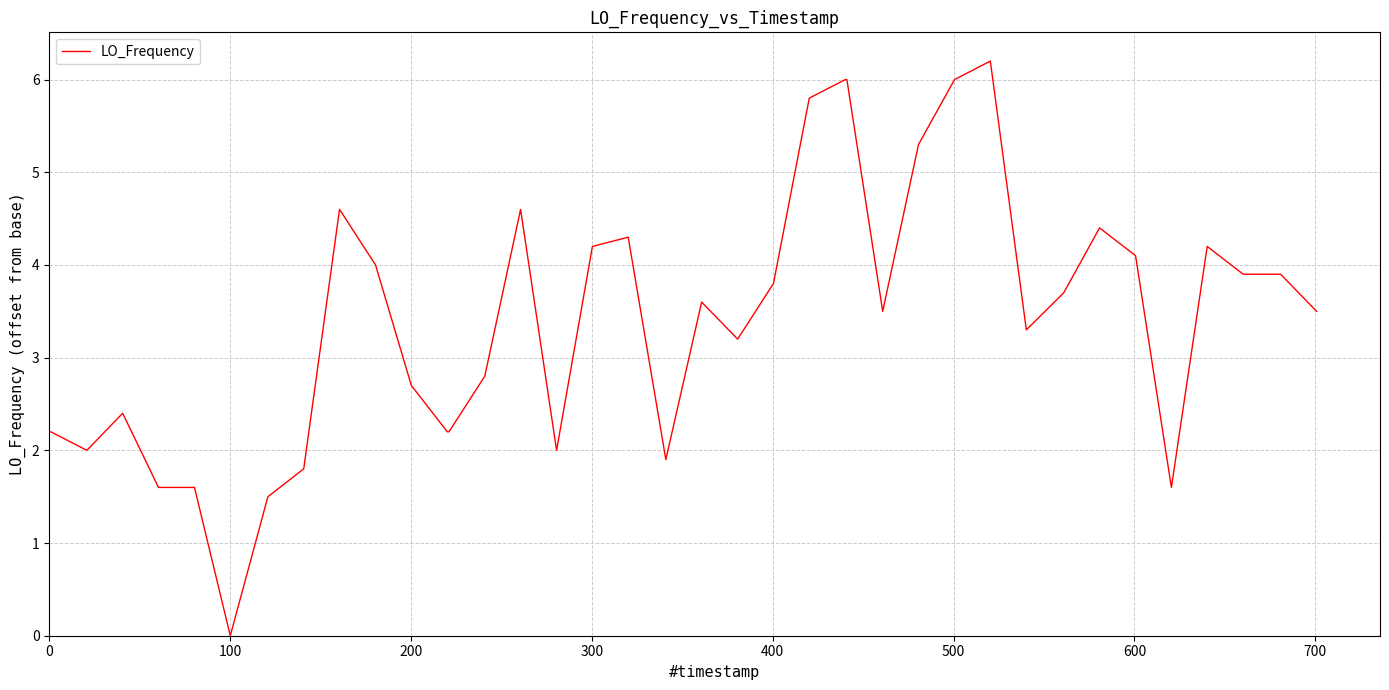

What is the difference between the maximum and minimum values?

6.2